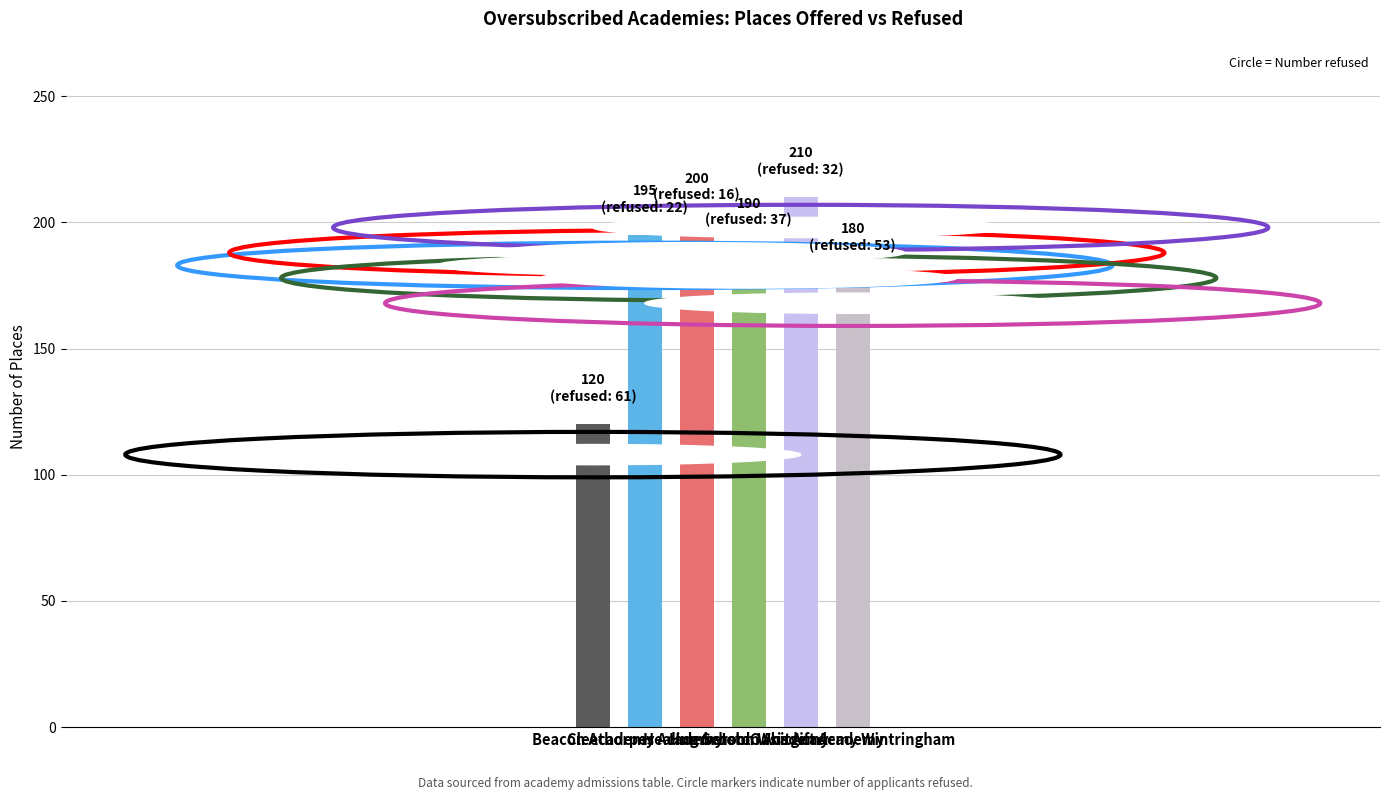

Reading left to right, extract all data points from this chart.

120	195	200	190	210	180